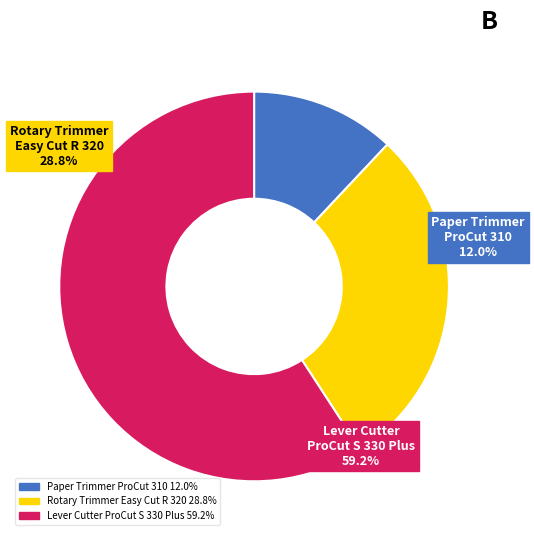

Is it true that Rotary Trimmer HAMA Easy Cut R 320 is 23% of the pie?

False